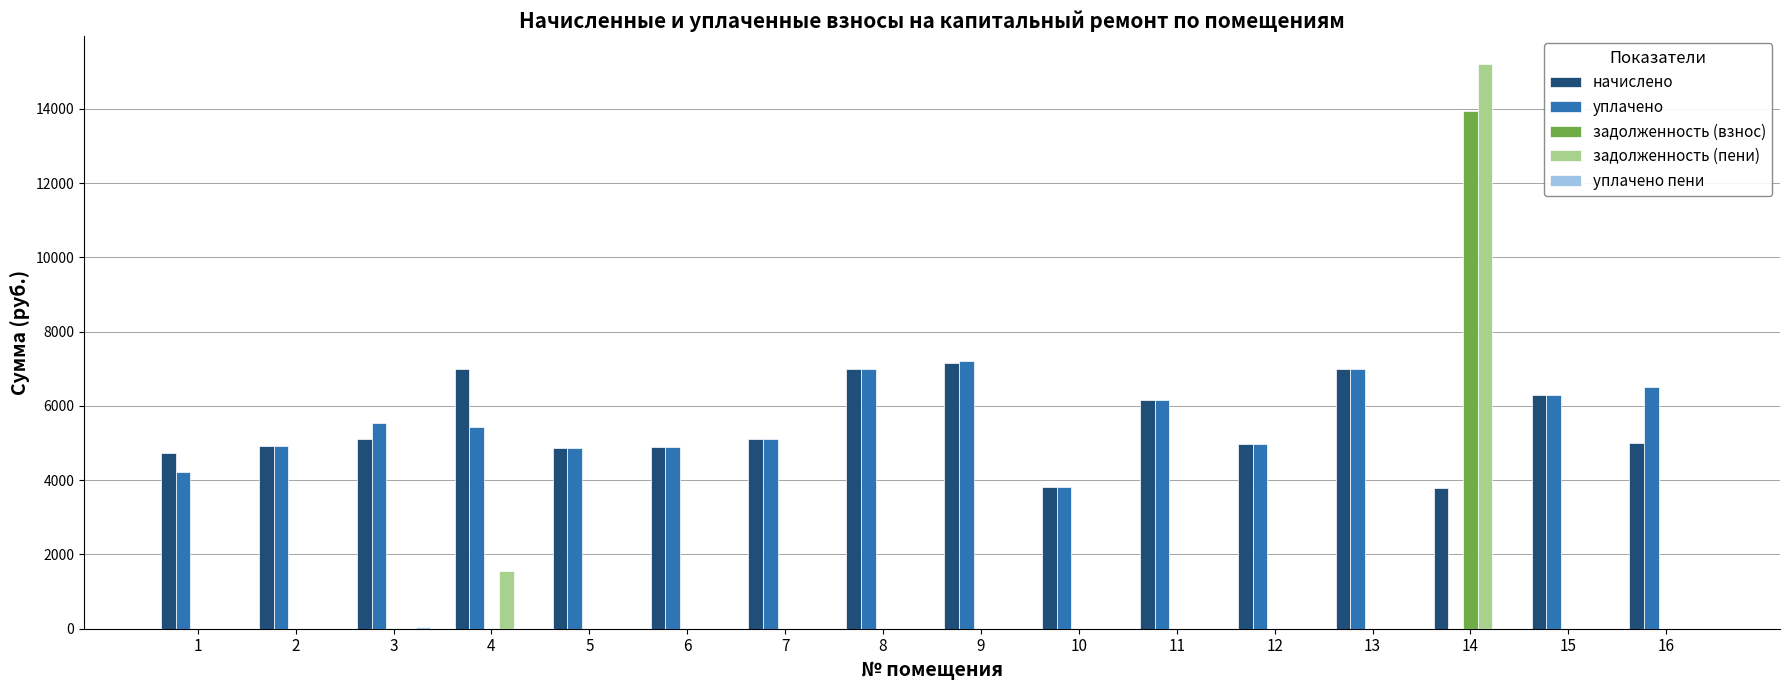

What is the highest value of the начислено series?

7166.3